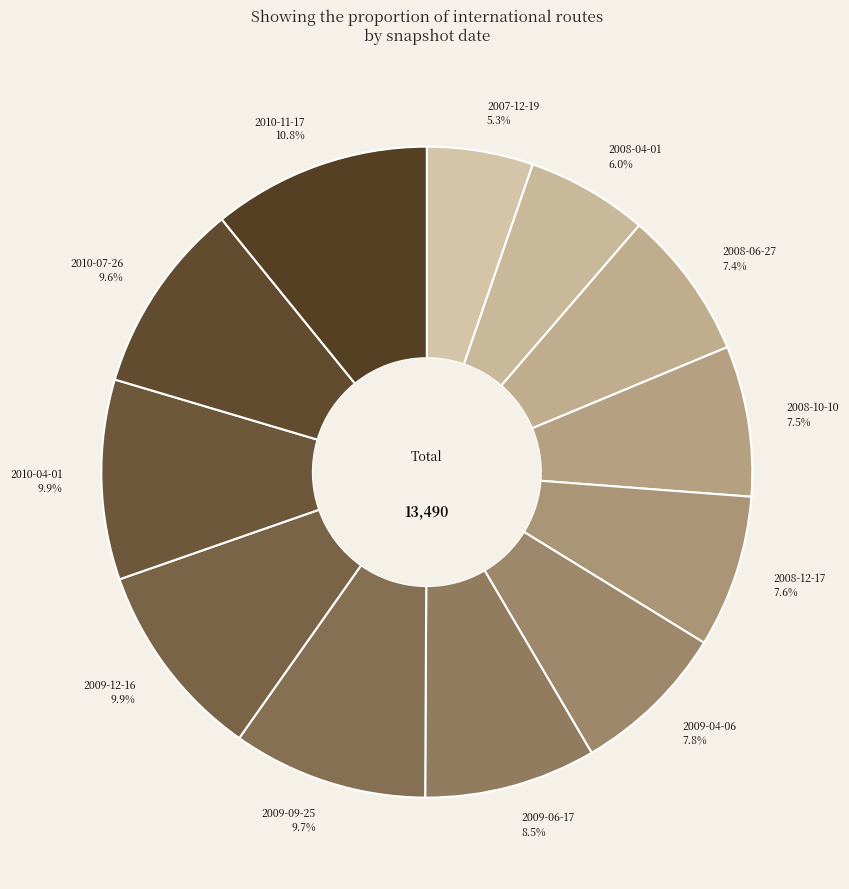

To the nearest percent, what percentage of the pie is 2009-12-16?

10%